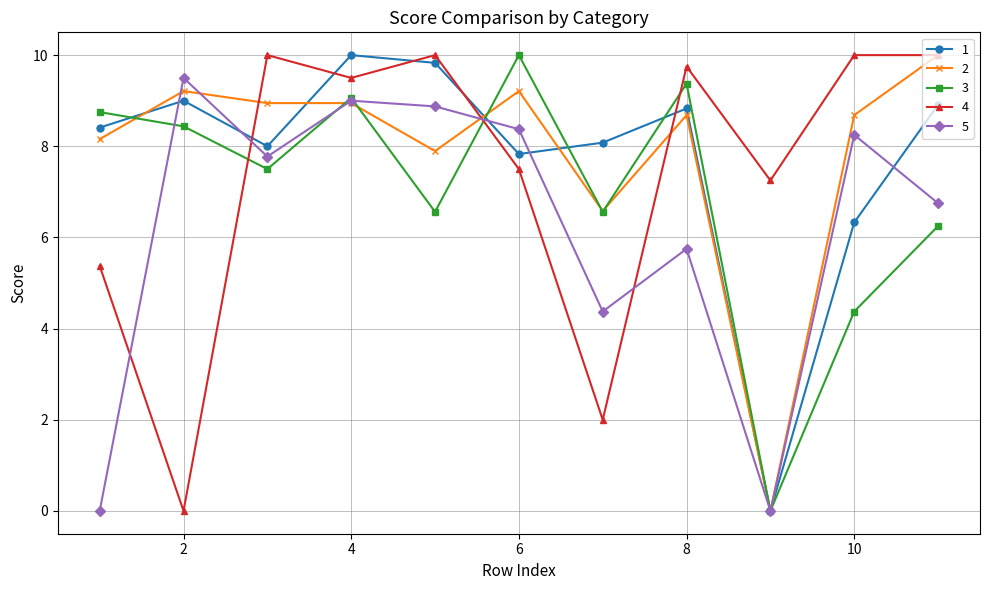

How many lines are shown in the chart?

5